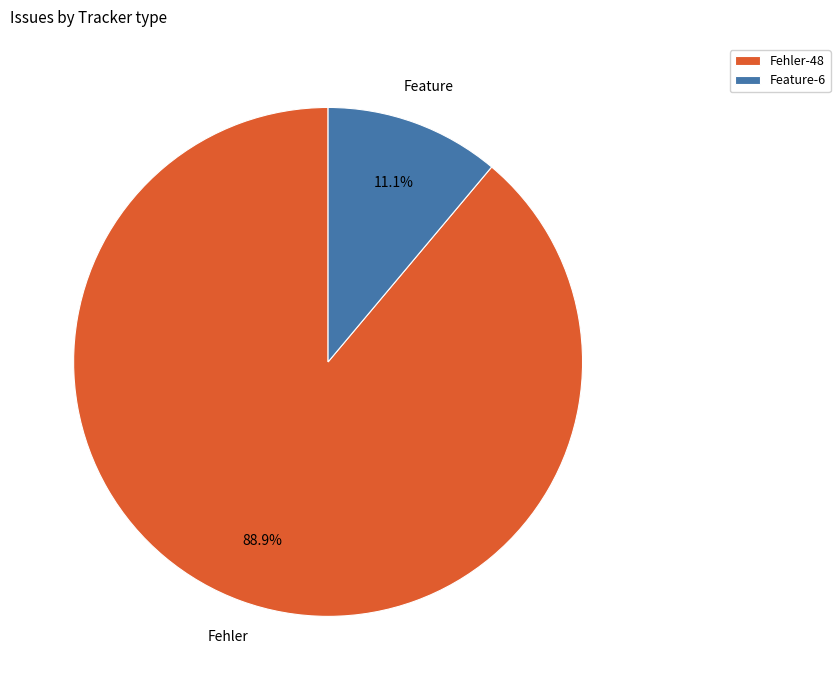

Count the number of slices in the pie.

2